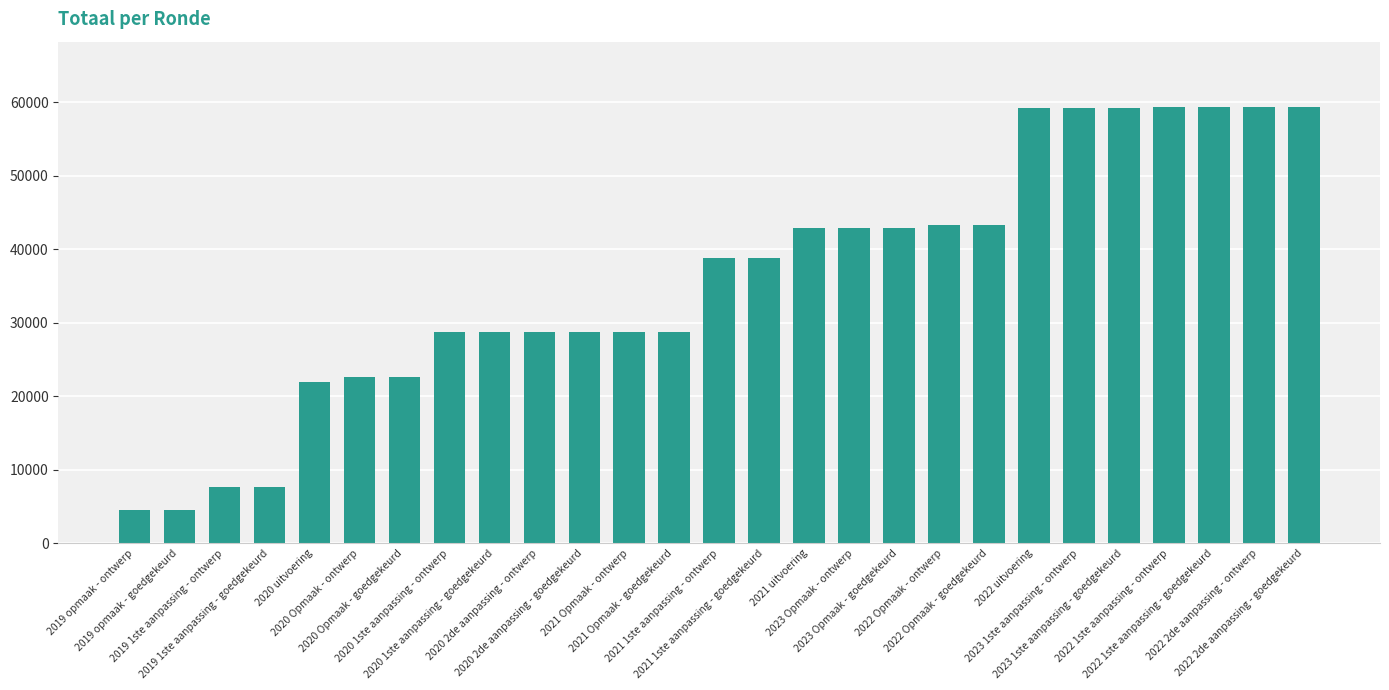

True or false: the data shows 33417 at 2023 1ste aanpassing - goedgekeurd.

False